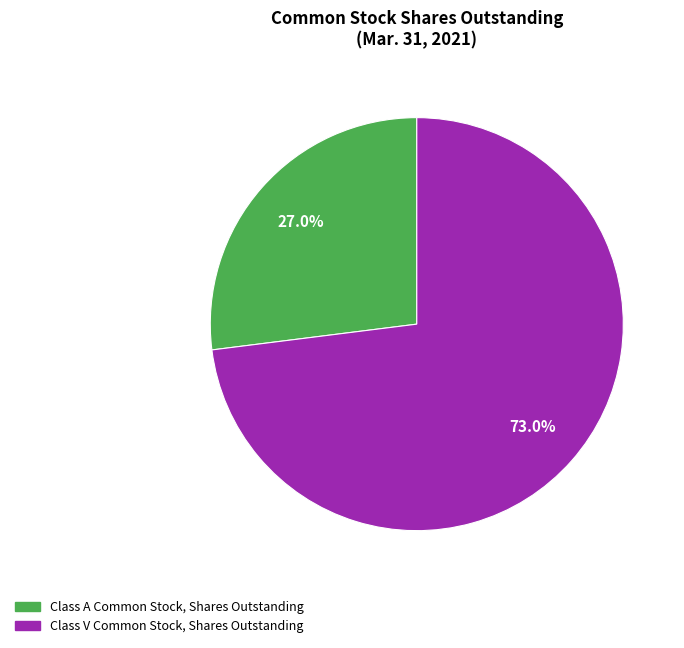

To the nearest percent, what portion does Class V Common Stock, Shares Outstanding represent?

73%